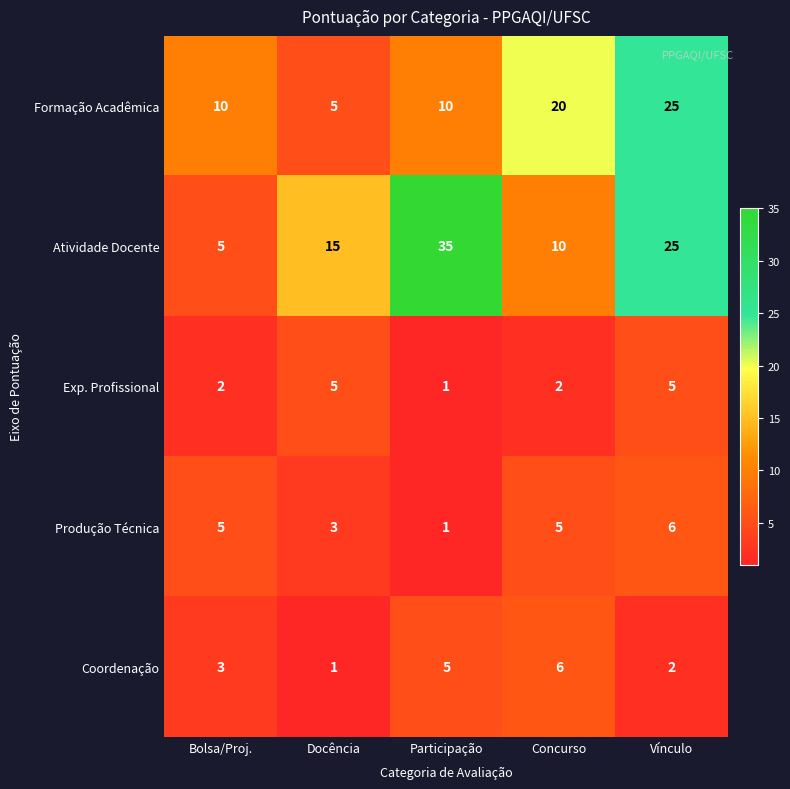

Which series has the widest spread of values?

Atividade Docente